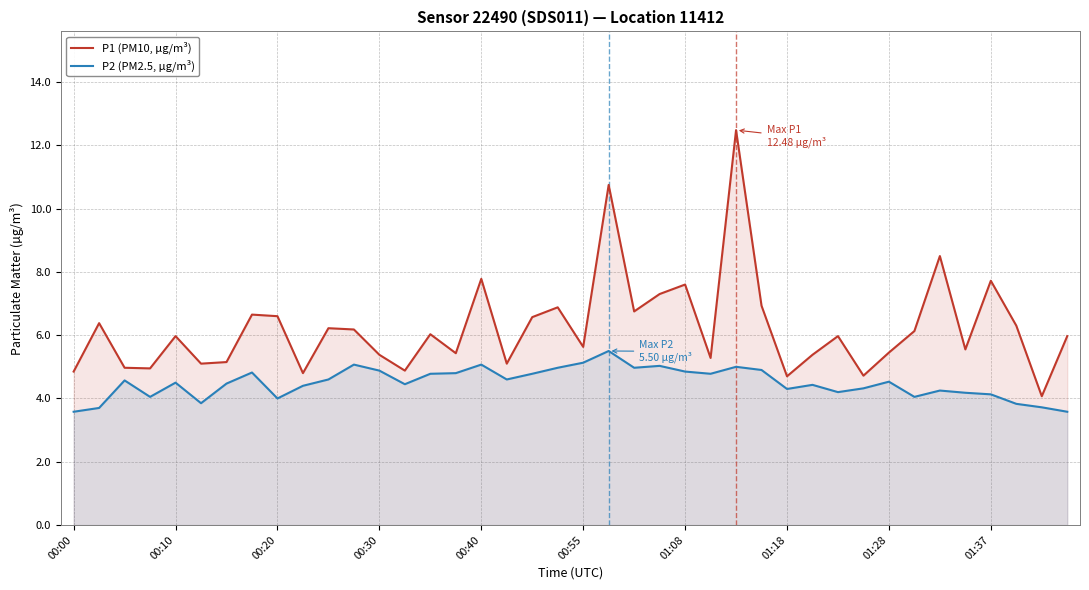

Reading left to right, list all the values displayed in this chart.

P1 (PM10, µg/m³): 4.8	6.4	5.0	5.0	6.0	5.1	5.2	6.7	6.6	4.8	6.2	6.2	5.4	4.9	6.0	5.4	7.8	5.1	6.6	6.9	5.6	10.8	6.8	7.3	7.6	5.3	12.5	6.9	4.7	5.4	6.0	4.7	5.5	6.1	8.5	5.5	7.7	6.3	4.1	6.0
P2 (PM2.5, µg/m³): 3.6	3.7	4.6	4.0	4.5	3.9	4.5	4.8	4.0	4.4	4.6	5.1	4.9	4.5	4.8	4.8	5.1	4.6	4.8	5.0	5.1	5.5	5.0	5.0	4.8	4.8	5.0	4.9	4.3	4.4	4.2	4.3	4.5	4.0	4.2	4.2	4.1	3.8	3.7	3.6